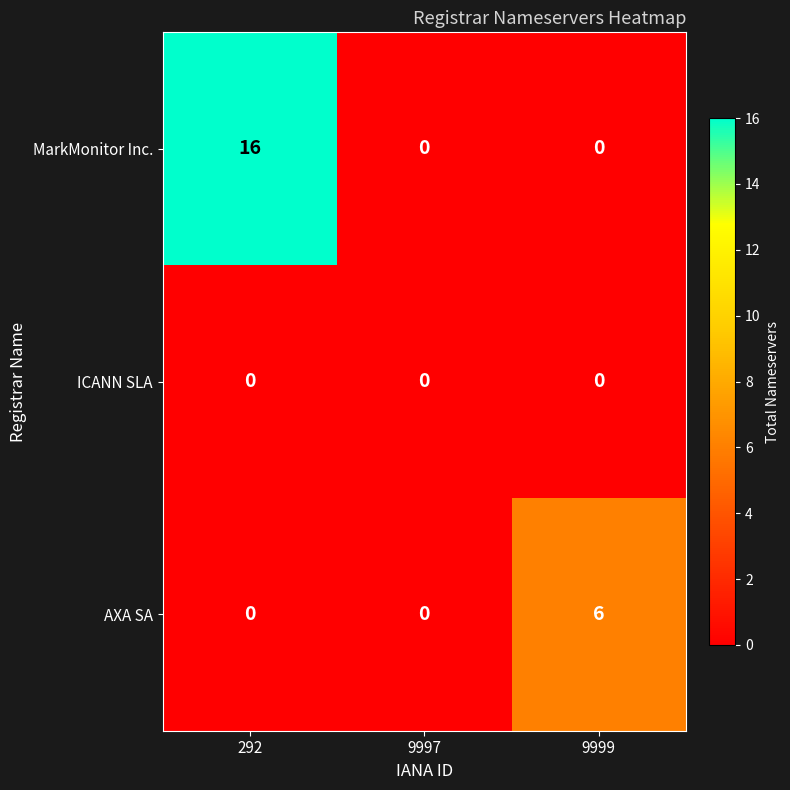

Which series has the largest total across all categories?

MarkMonitor Inc.